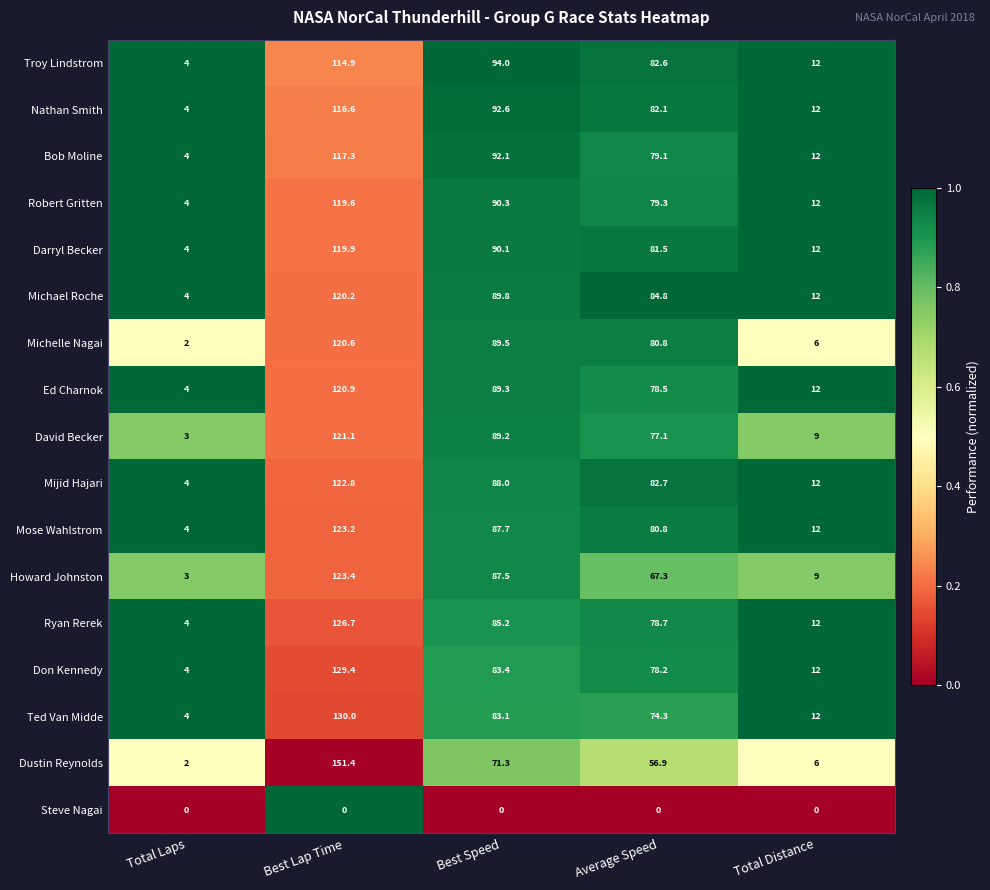

What is the average value of the Dustin Reynolds series?

57.5